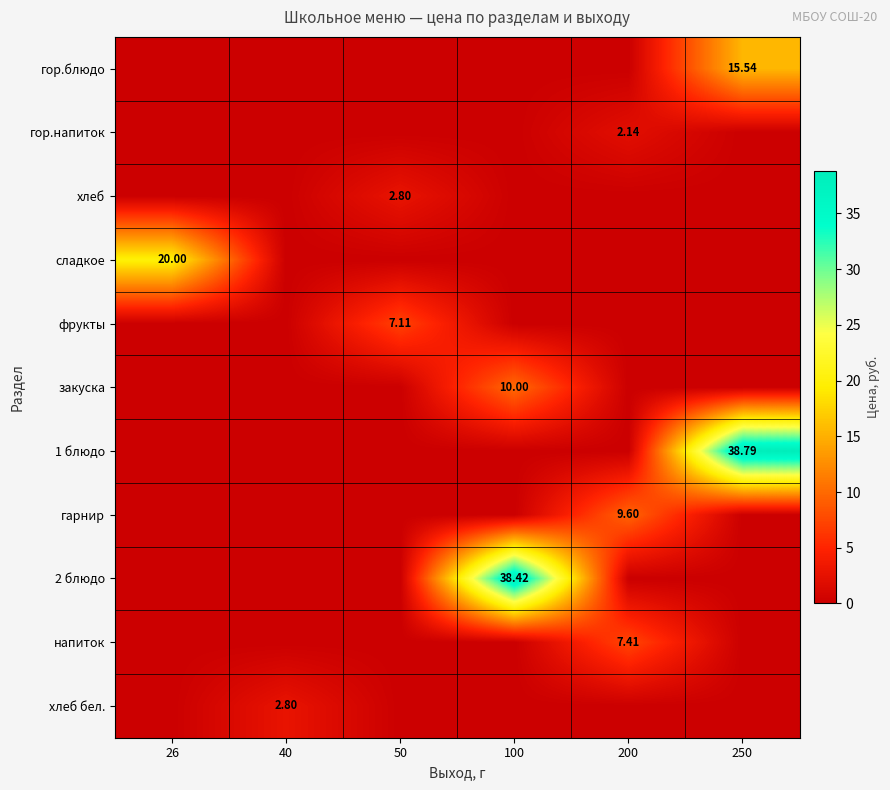

Which series has the largest total across all categories?

1 блюдо